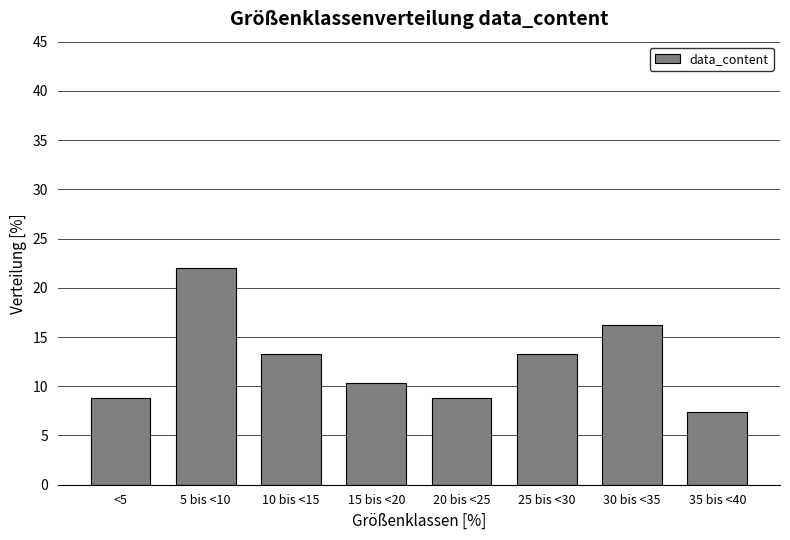

Reading left to right, transcribe all the data shown in this chart.

<5=8.8	5 bis <10=22.1	10 bis <15=13.2	15 bis <20=10.3	20 bis <25=8.8	25 bis <30=13.2	30 bis <35=16.2	35 bis <40=7.4